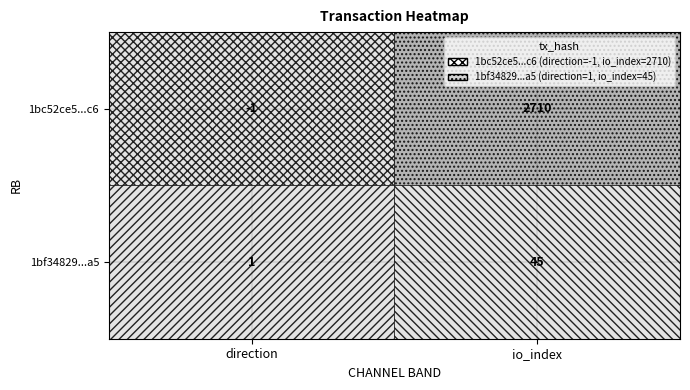

What is the approximate value of 1bf34829...a5 at io_index?

45